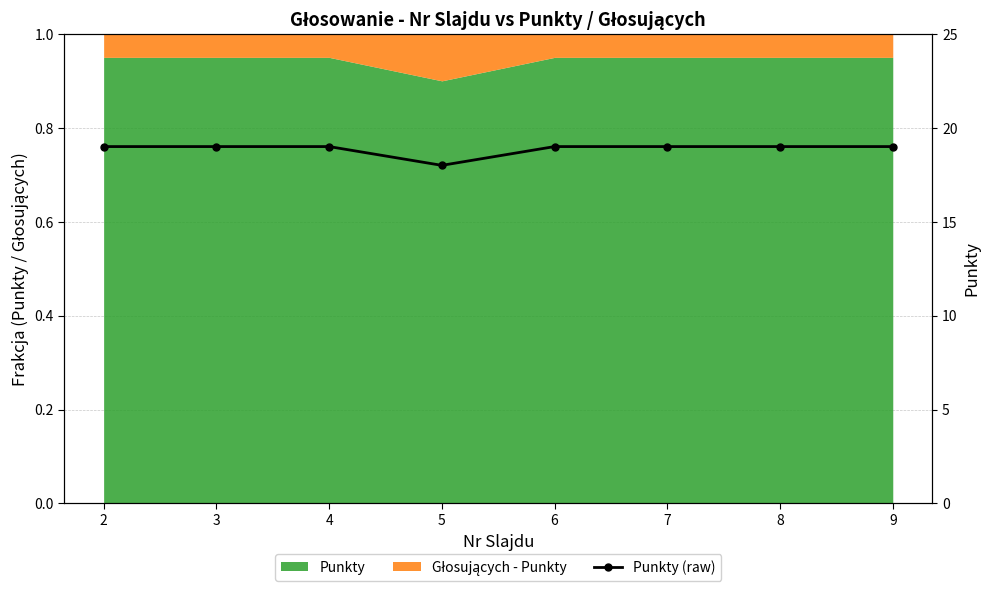

Which category has the highest value across all series?

2